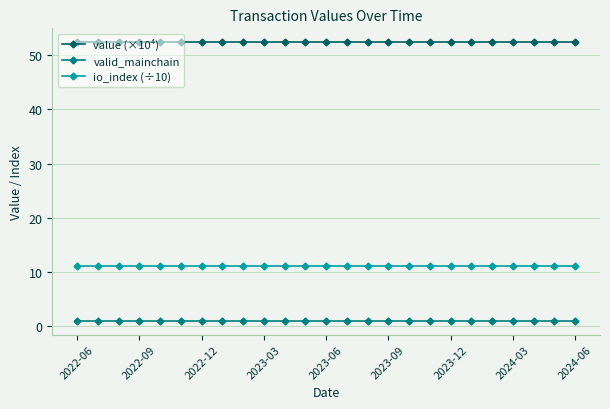

Reading right to left, transcribe all the data shown in this chart.

value (×10⁴): 52.4	52.4	52.4	52.4	52.4	52.4	52.4	52.4	52.4	52.4	52.4	52.4	52.4	52.4	52.4	52.4	52.4	52.4	52.4	52.4	52.4	52.4	52.4	52.4	52.4
valid_mainchain: 1.0	1.0	1.0	1.0	1.0	1.0	1.0	1.0	1.0	1.0	1.0	1.0	1.0	1.0	1.0	1.0	1.0	1.0	1.0	1.0	1.0	1.0	1.0	1.0	1.0
io_index (÷10): 11.1	11.1	11.1	11.1	11.1	11.1	11.1	11.1	11.1	11.1	11.1	11.1	11.1	11.1	11.1	11.1	11.1	11.1	11.1	11.1	11.1	11.1	11.1	11.1	11.1